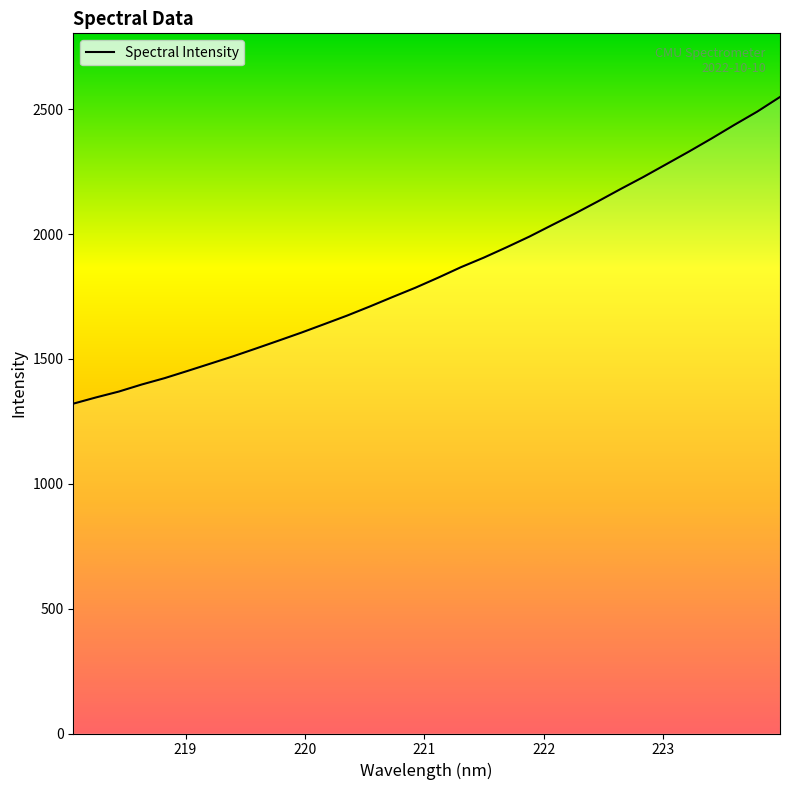

What is the greatest value displayed?

2548.8